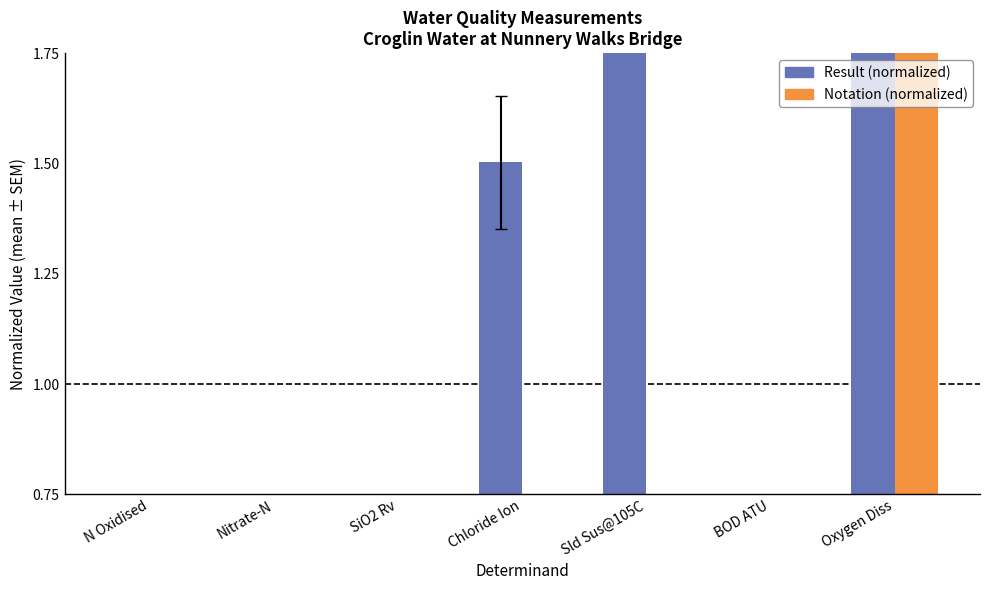

Reading left to right, extract all data points from this chart.

Result (normalized): N Oxidised=0.2	Nitrate-N=0.2	SiO2 Rv=0.5	Chloride Ion=1.5	Sld Sus@105C=2.3	BOD ATU=0.2	Oxygen Diss=2.2
Notation (normalized): N Oxidised=0.1	Nitrate-N=0.1	SiO2 Rv=0.1	Chloride Ion=0.1	Sld Sus@105C=0.1	BOD ATU=0.1	Oxygen Diss=6.5